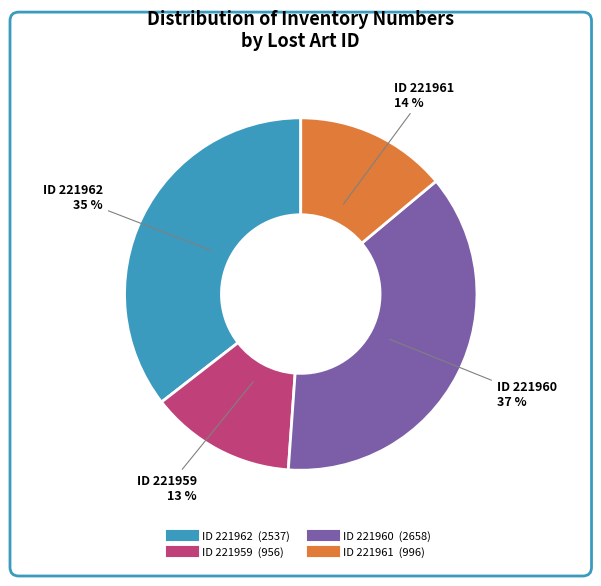

Is there a majority slice in this chart?

No